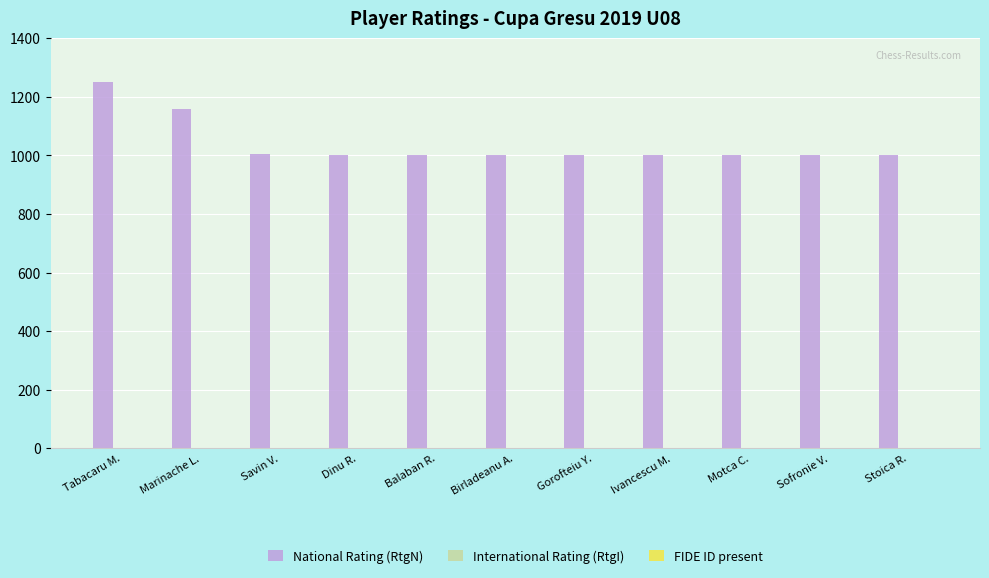

Count the number of categories in the chart.

11